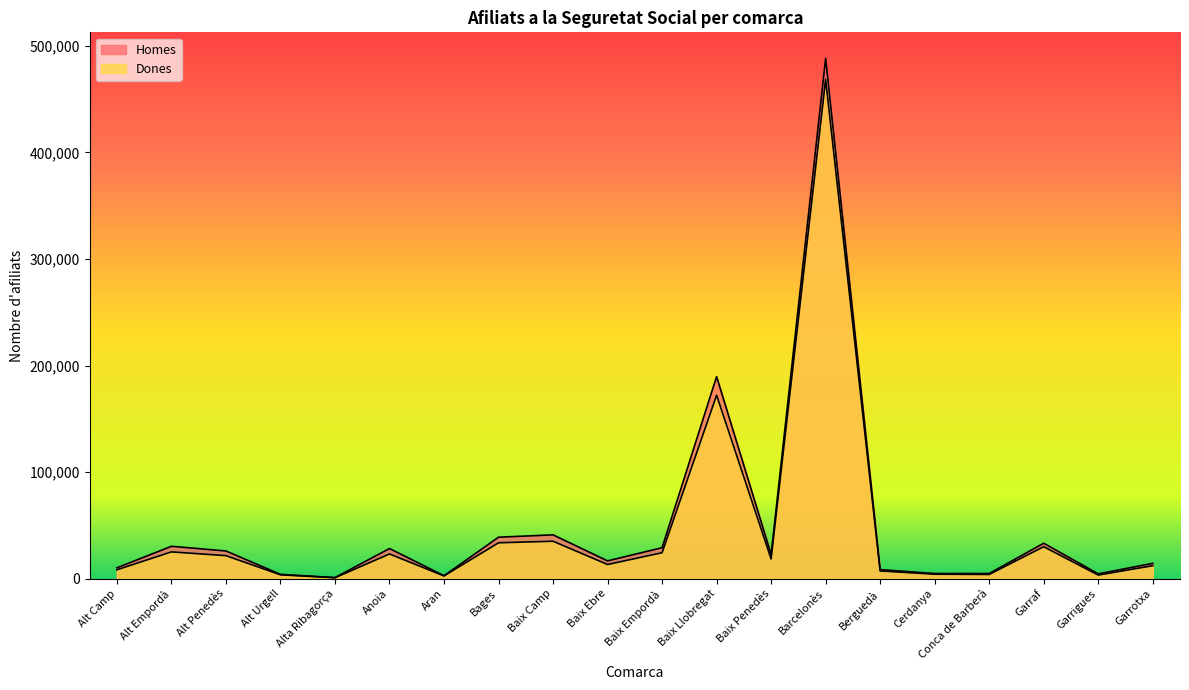

How many data points in Homes are less than 22667?

10